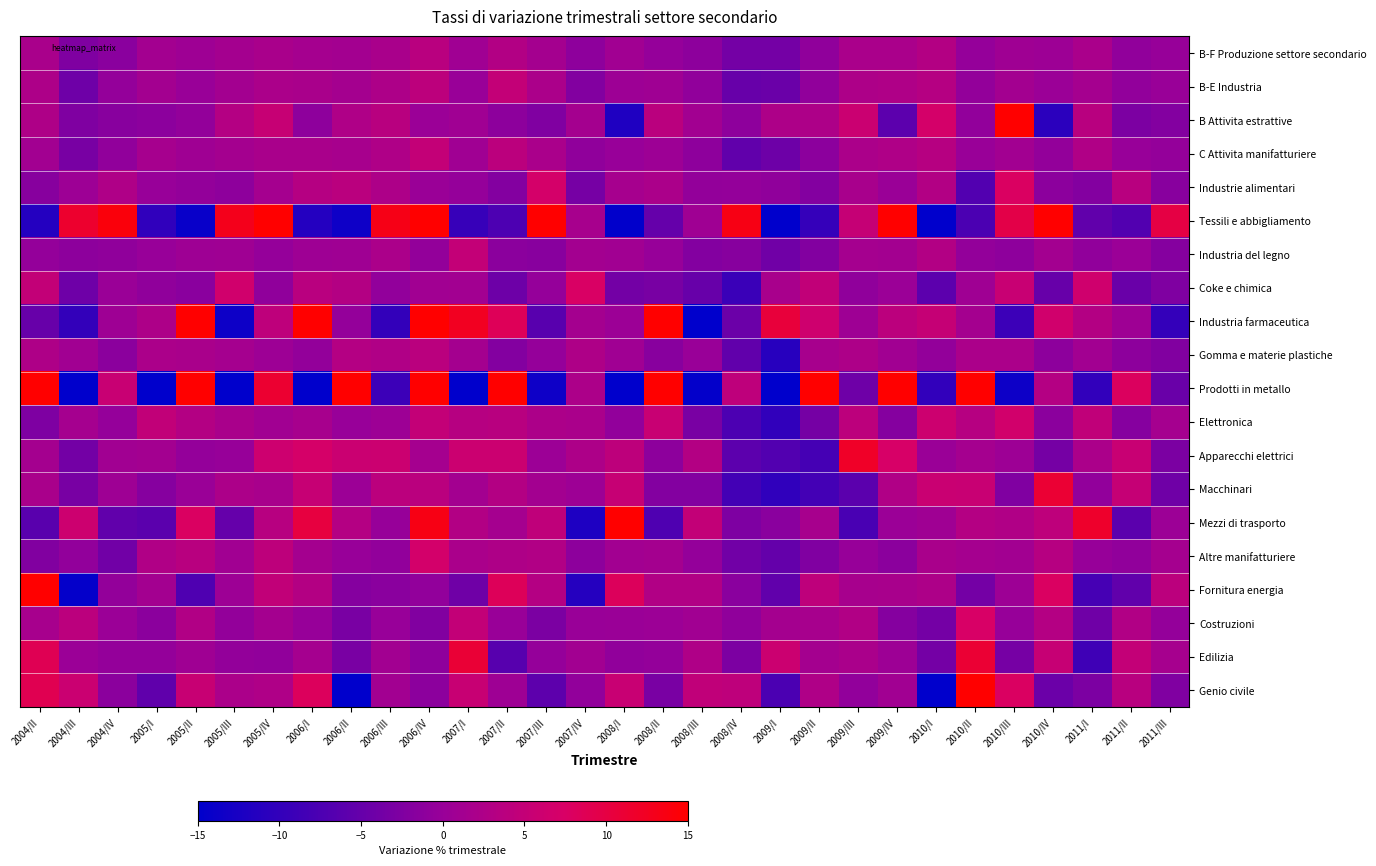

At 2009/II, list the series in order from largest to smallest.

Prodotti in metallo, Industria farmaceutica, Coke e chimica, Fornitura energia, Genio civile, B Attivita estrattive, Gomma e materie plastiche, Mezzi di trasporto, Costruzioni, Edilizia, B-E Industria, B-F Produzione settore secondario, C Attivita manifatturiere, Industrie alimentari, Industria del legno, Altre manifatturiere, Elettronica, Apparecchi elettrici, Macchinari, Tessili e abbigliamento